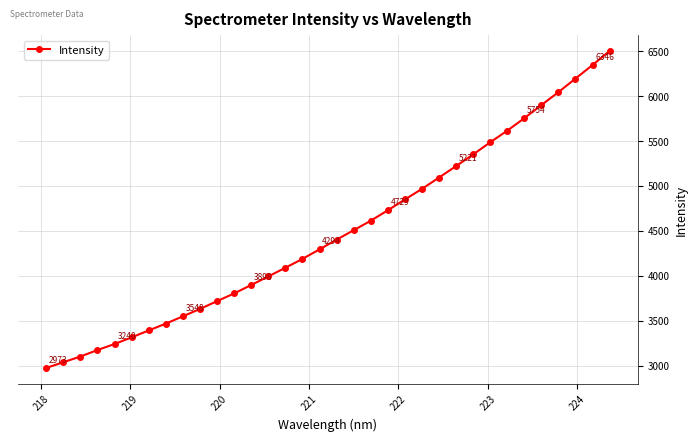

Count the number of categories in the chart.

34